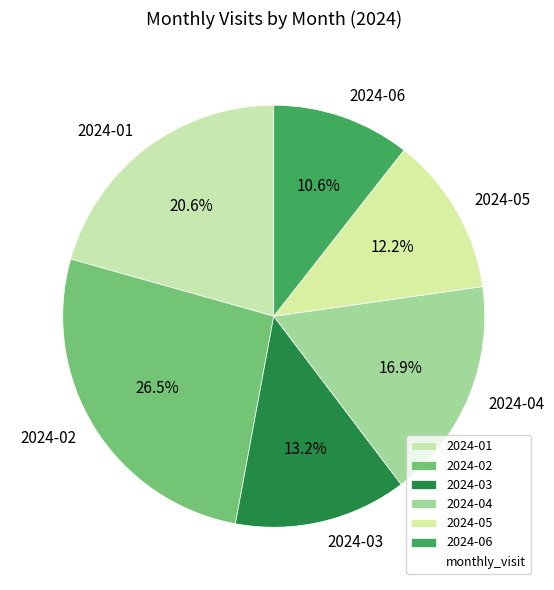

Is there a majority slice in this chart?

No